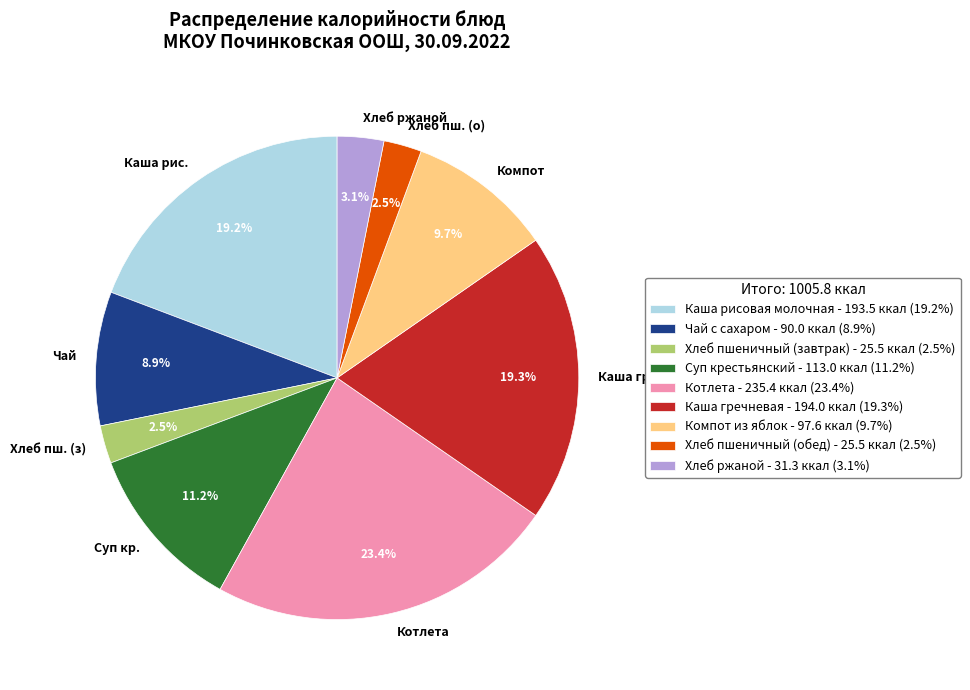

Does Хлеб ржаной account for over 50% of the chart?

No